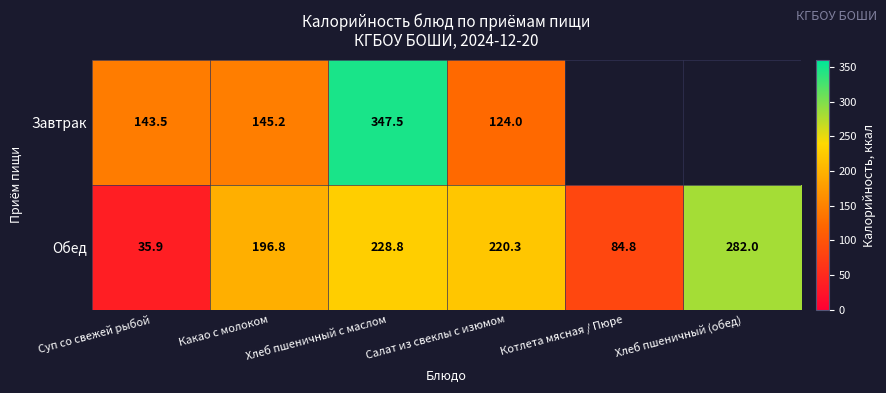

Which has a higher value, Суп со свежей рыбой or Хлеб пшеничный с маслом?

Хлеб пшеничный с маслом